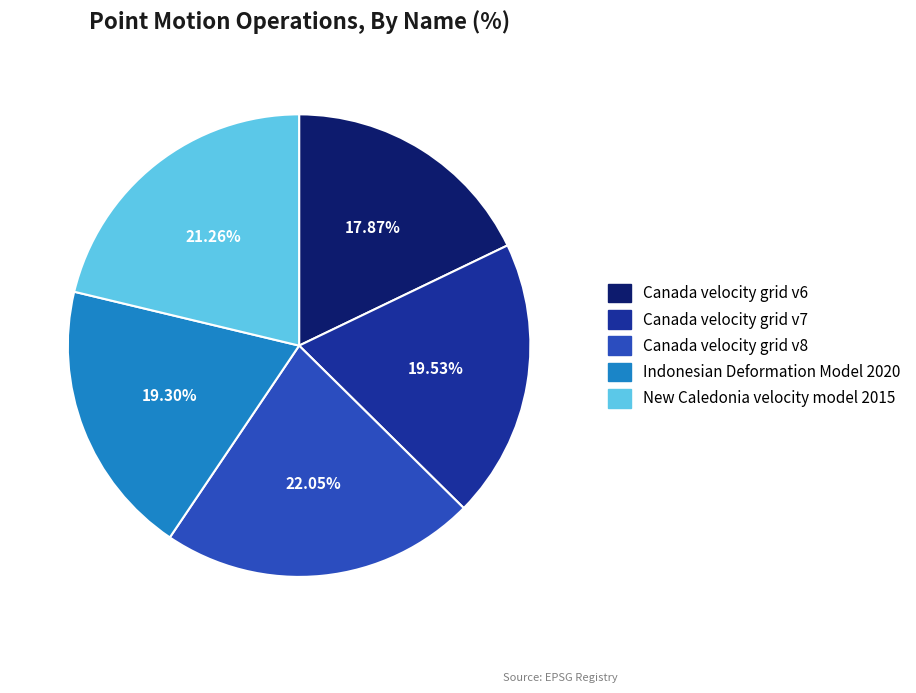

Which category has the biggest portion of the pie?

Canada velocity grid v8